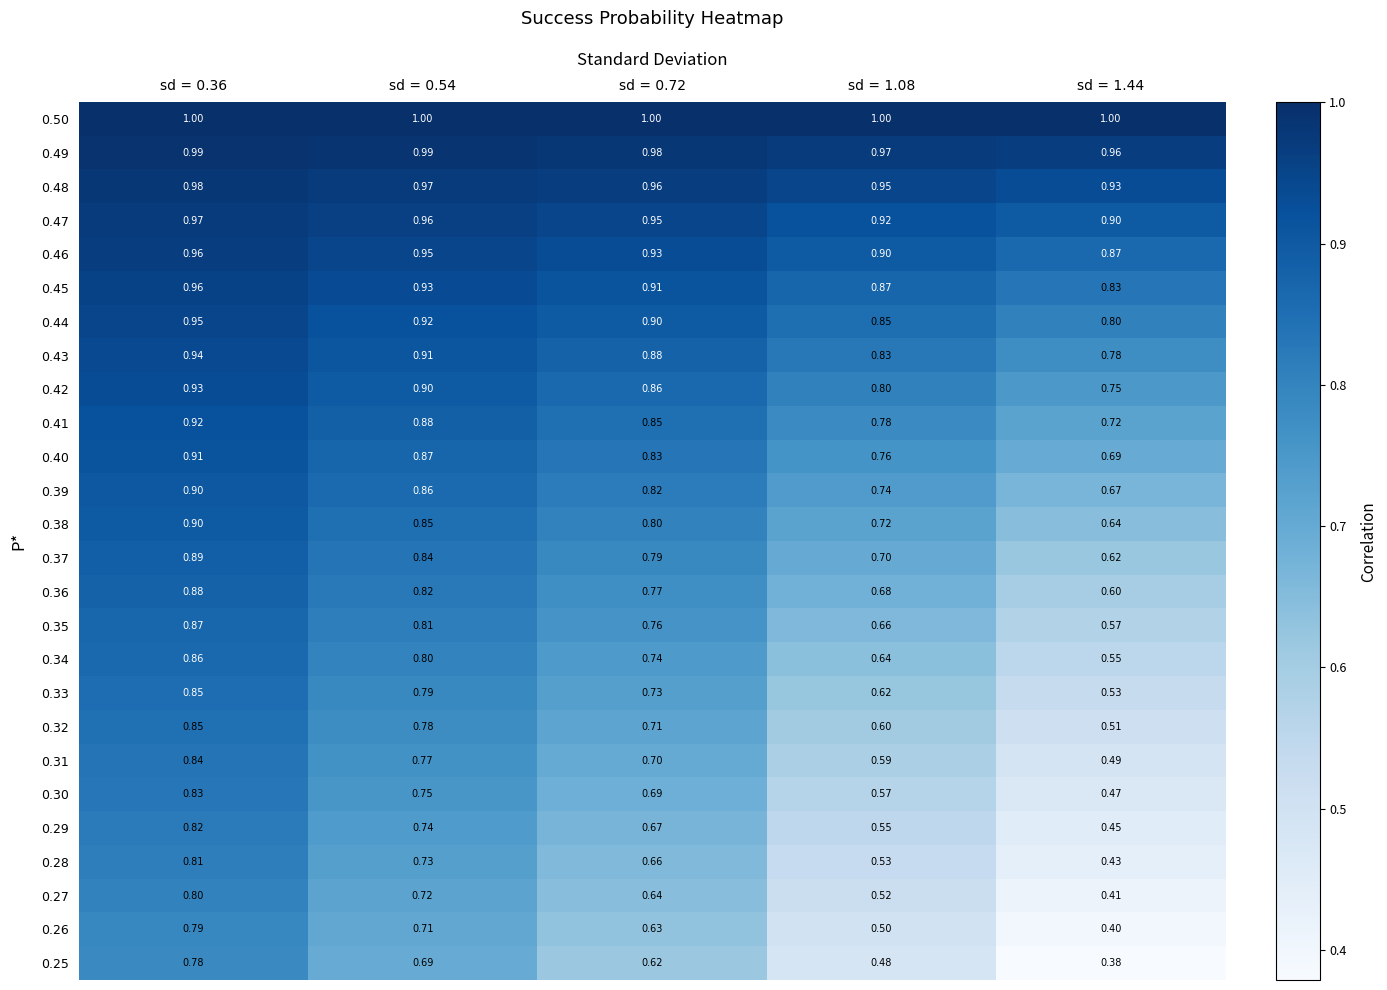

Is the value of 0.28 at sd = 0.36 greater than the value of 0.41 at sd = 1.44?

Yes